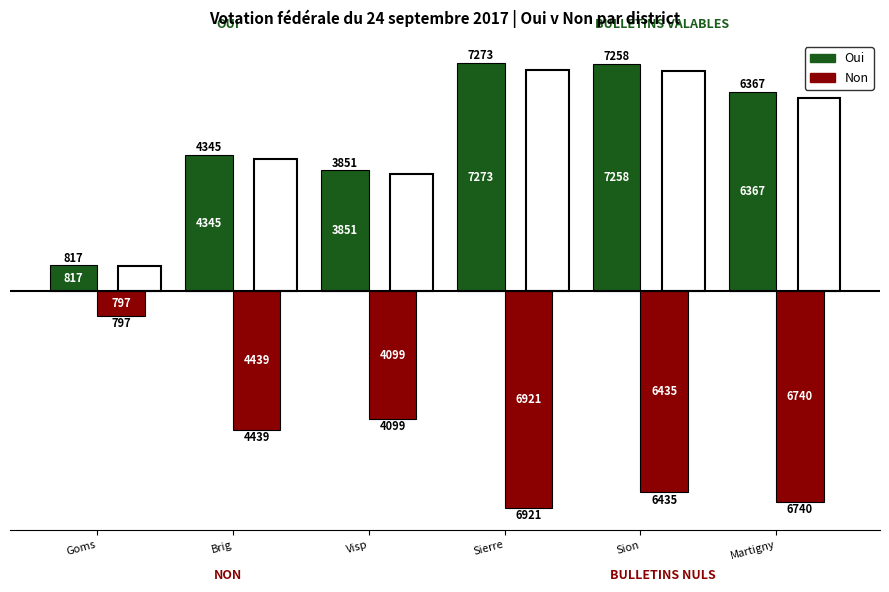

How many bars are there in each group?

2